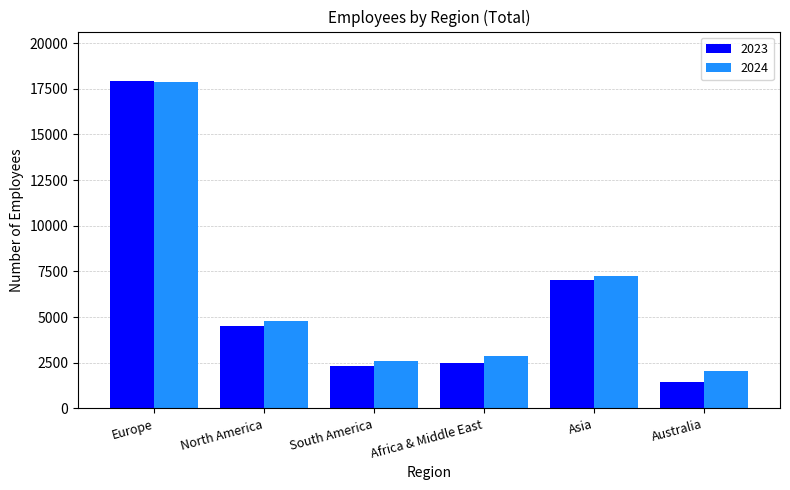

Which series has the largest total across all categories?

2024